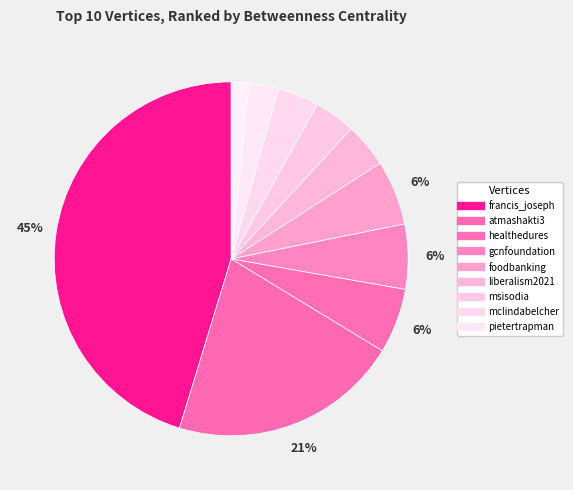

How many slices are in this pie chart?

10